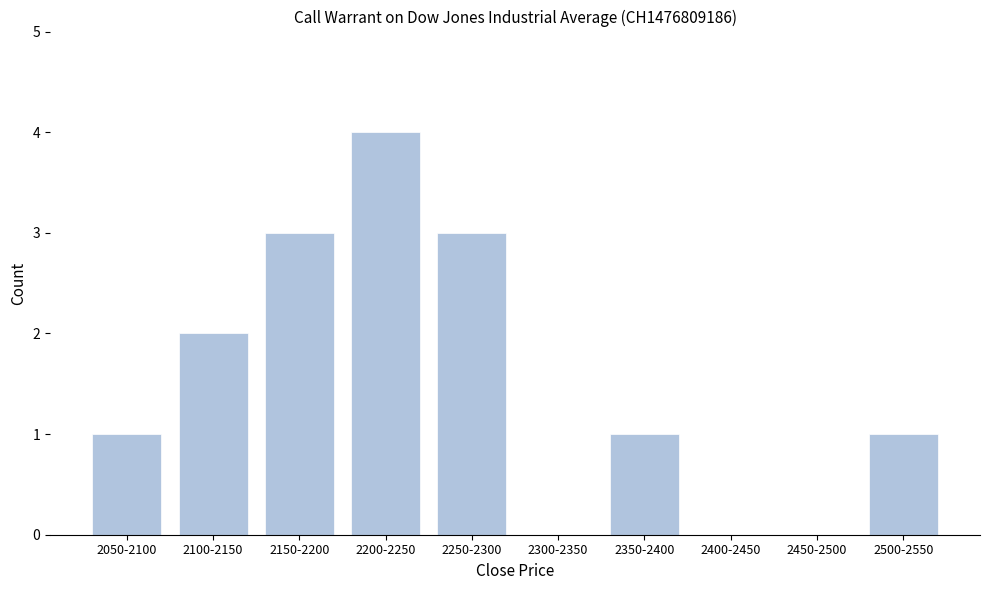

Reading left to right, what are all the values shown in this chart?

2050-2100=1	2100-2150=2	2150-2200=3	2200-2250=4	2250-2300=3	2300-2350=0	2350-2400=1	2400-2450=0	2450-2500=0	2500-2550=1